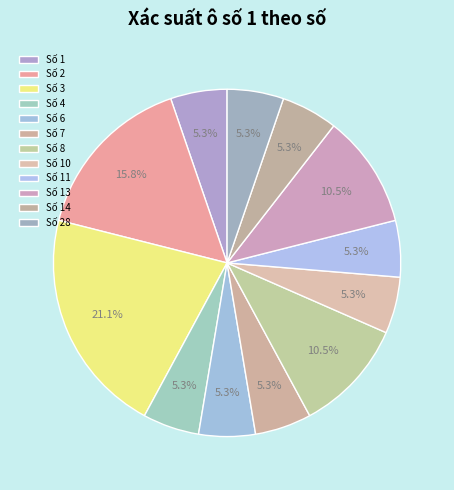

How many slices are in this pie chart?

12